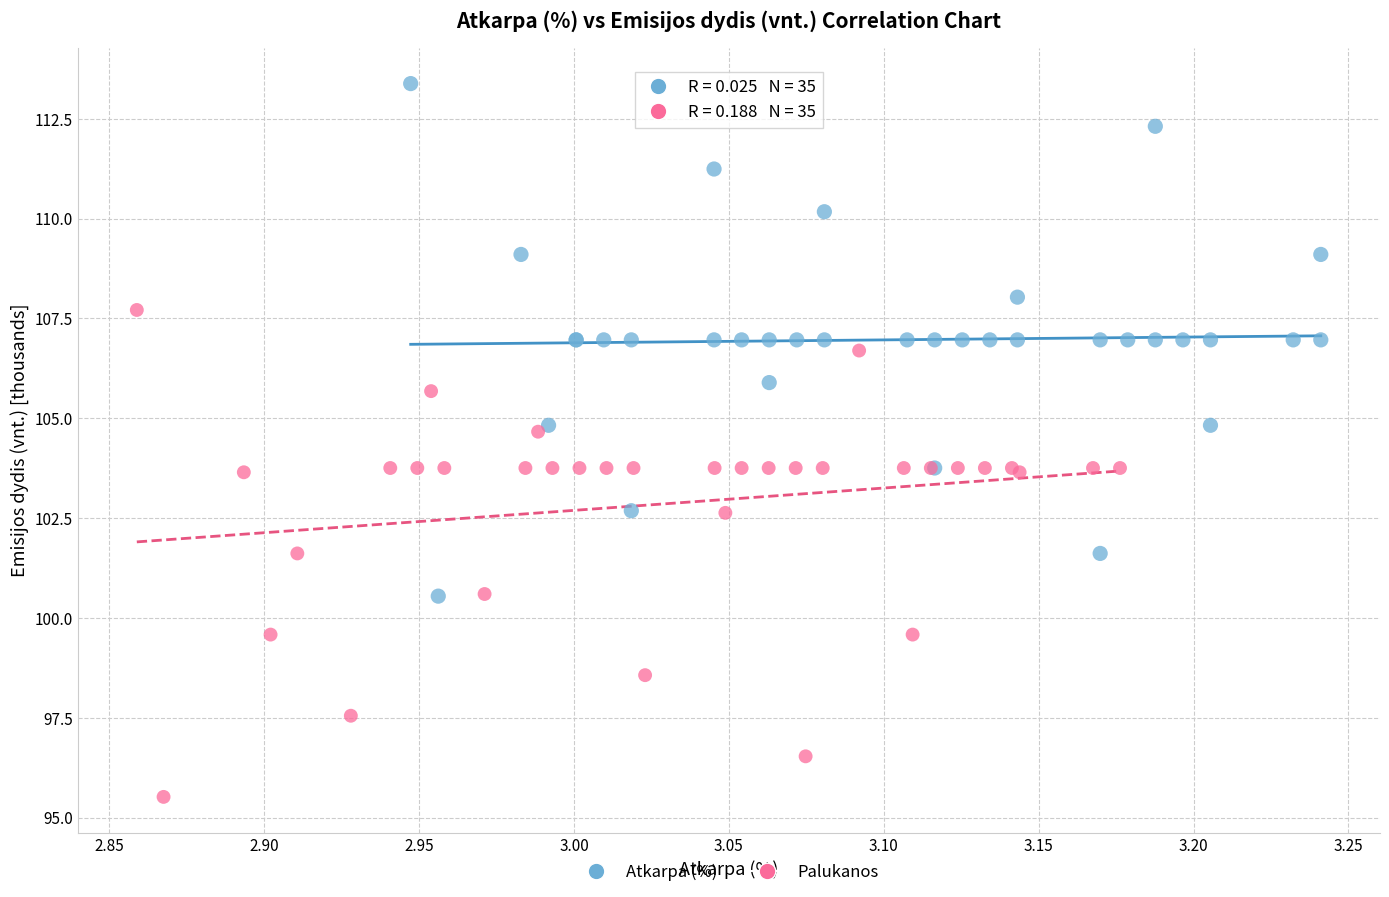

Which series has the largest Y range (max minus min)?

Atkarpa (%)